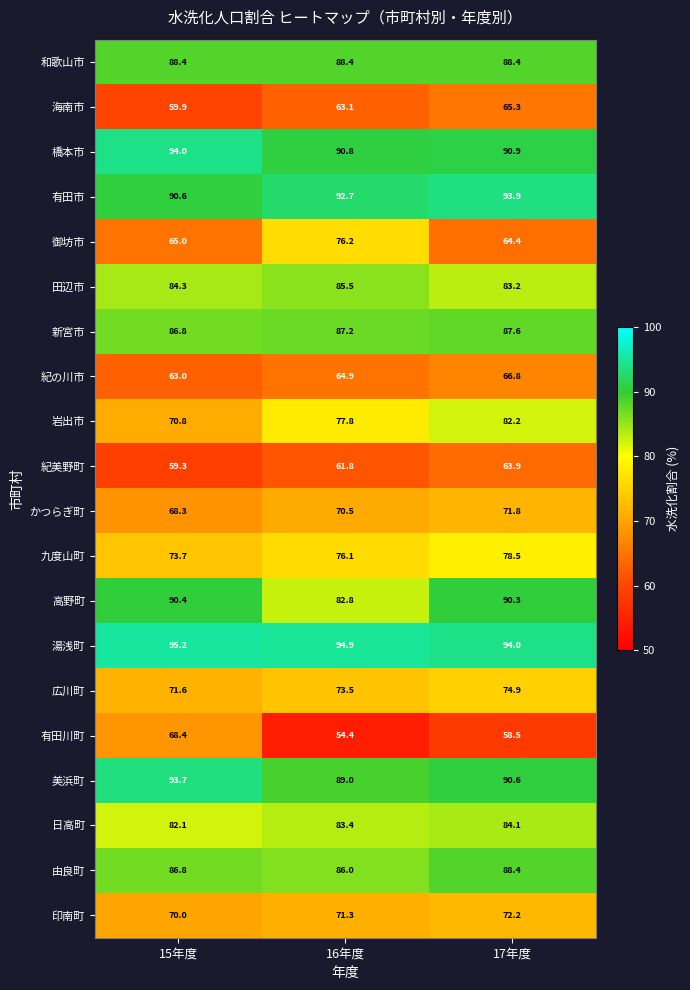

What is the difference between the maximum and minimum values in the 有田川町 series?

14.0